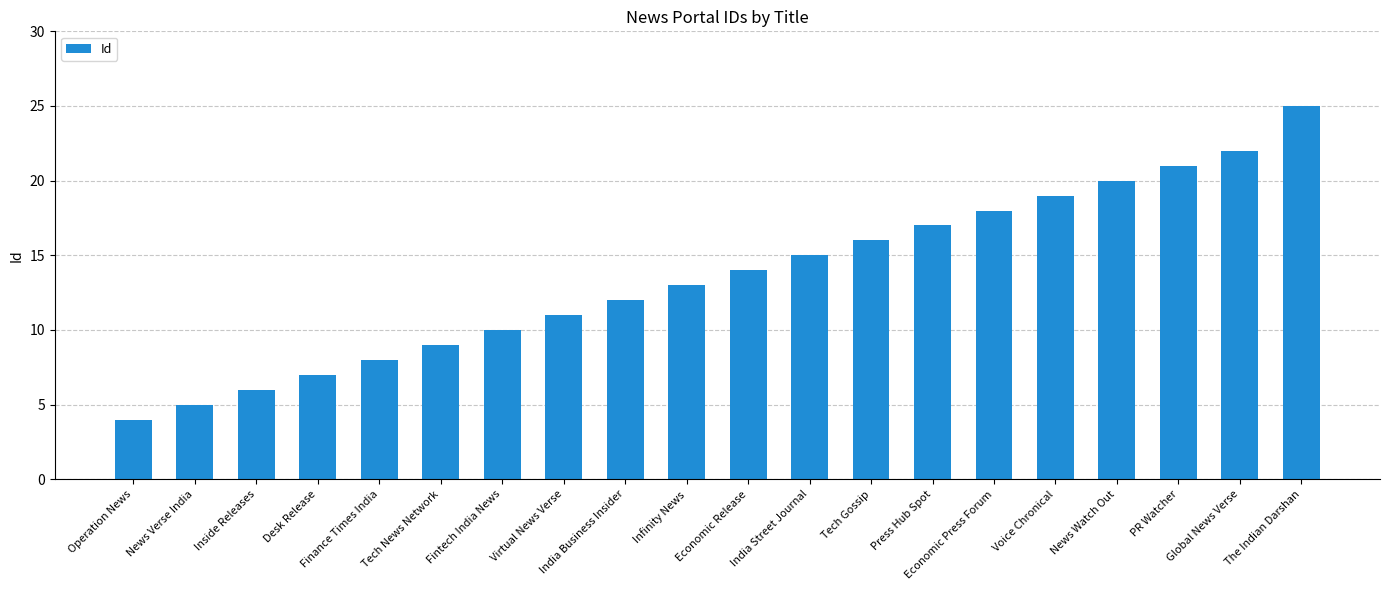

What is the difference between the values at Operation News and Press Hub Spot?

13